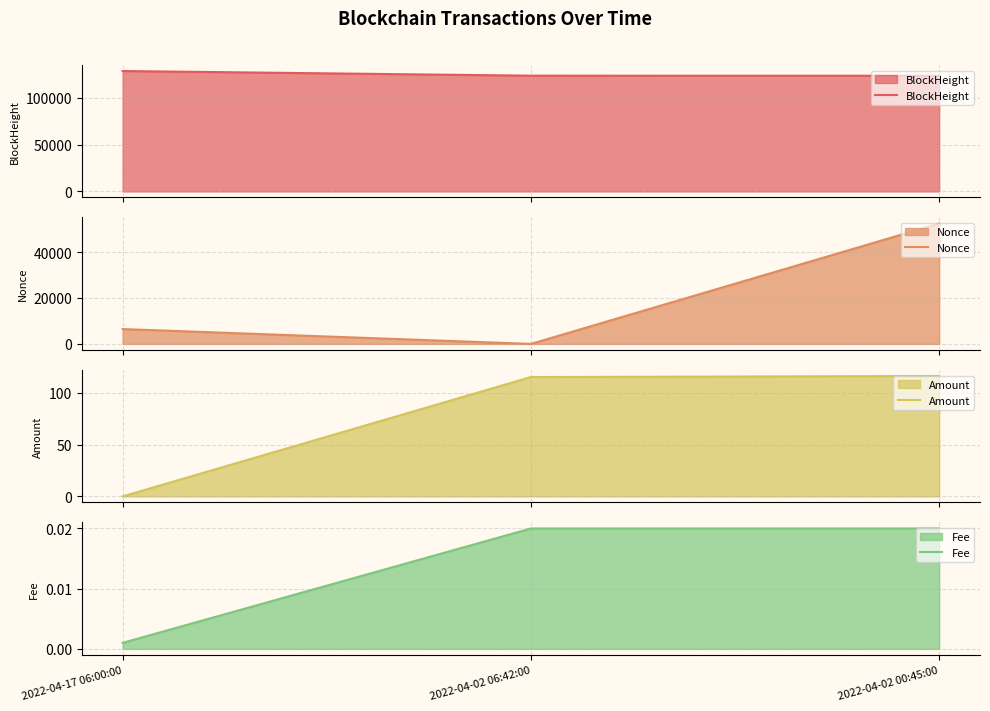

What is the sum of all Amount values?

231.6